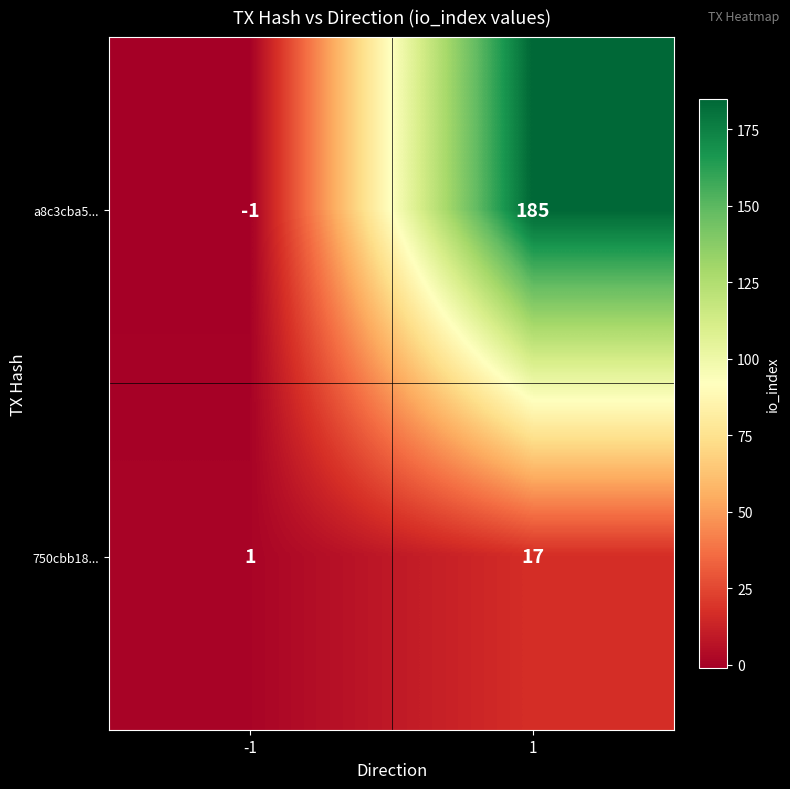

What is the difference between the maximum and minimum values in the a8c3cba5... series?

186